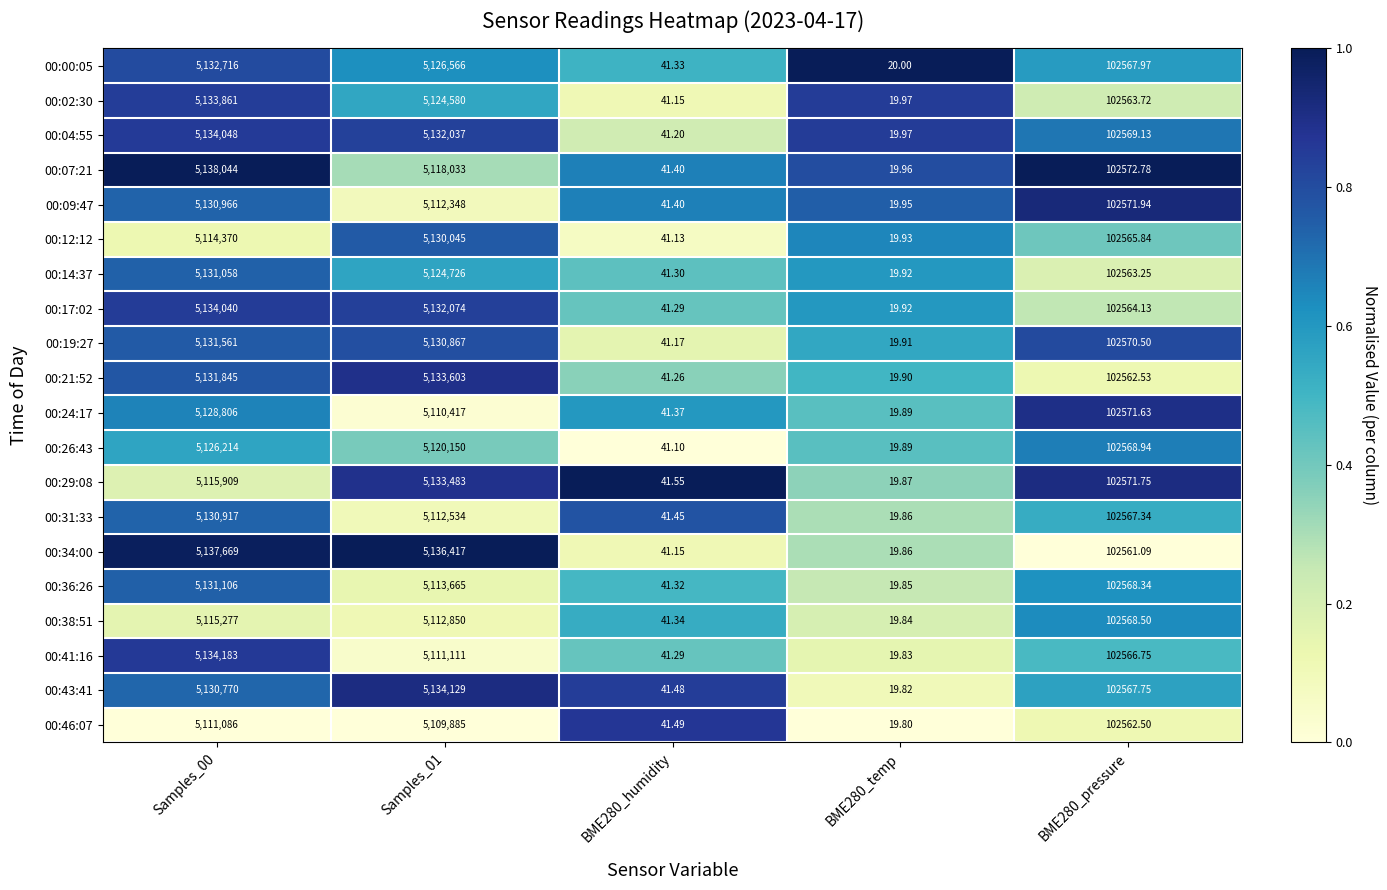

Which series has the largest total across all categories?

00:34:00